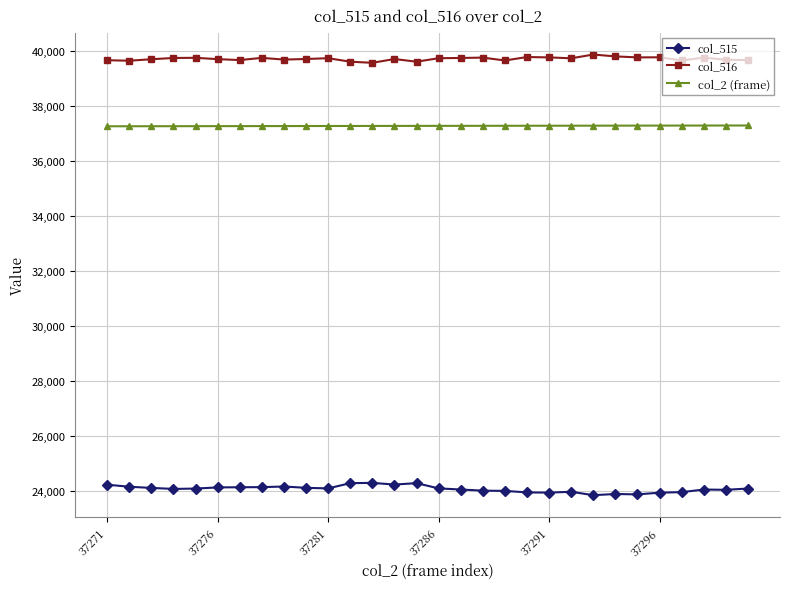

What is the greatest value displayed?

39881